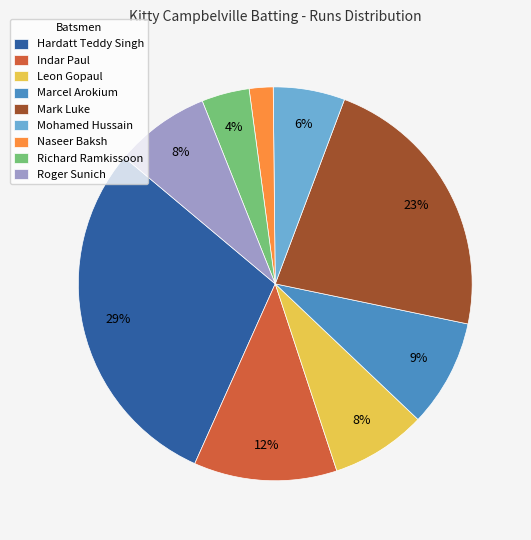

To the nearest percent, what is the average slice percentage?

11%